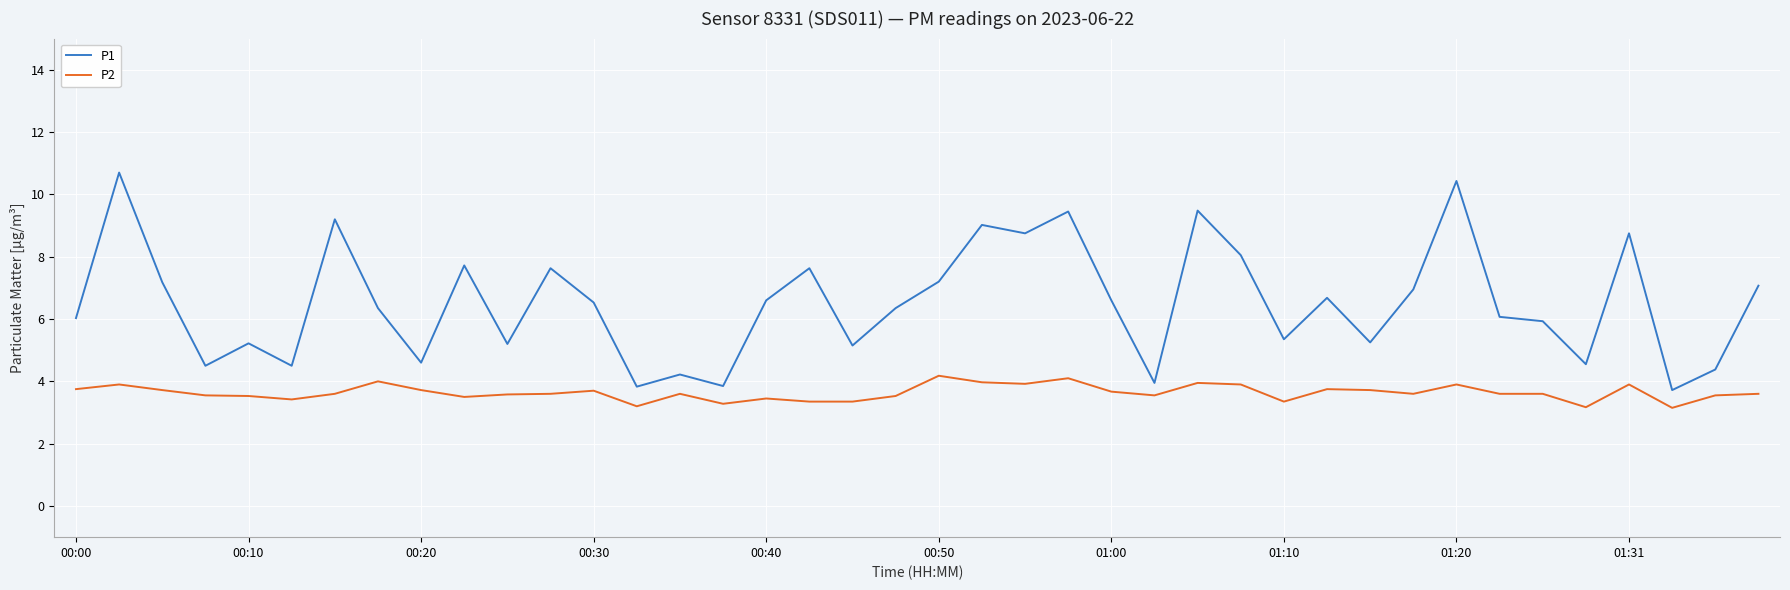

True or false: P1 has more than 0 points higher than both neighbors.

True